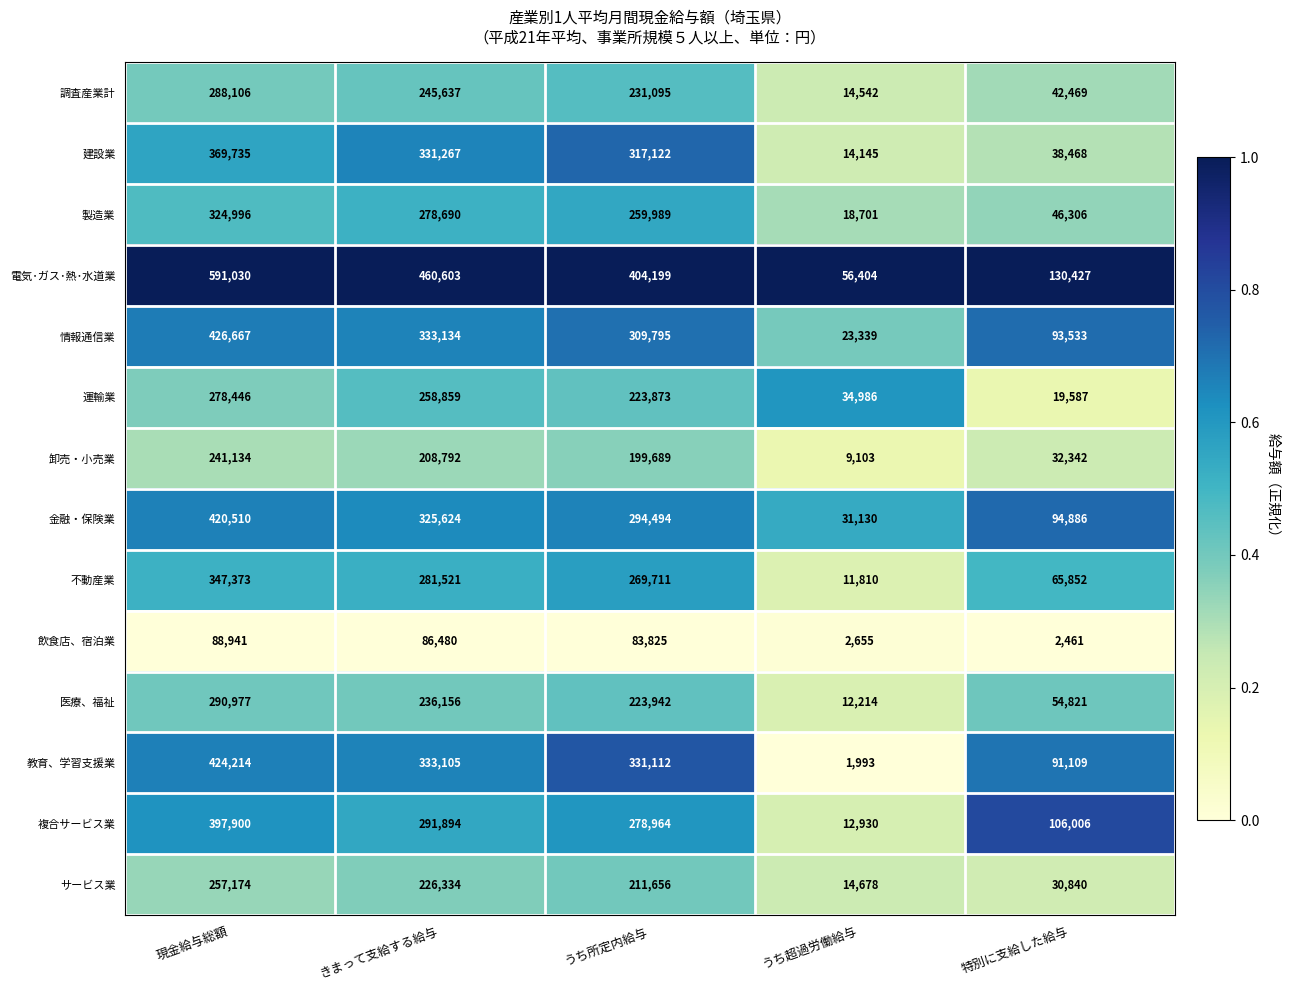

At which label is 医療、福祉 closest to 151595?

うち所定内給与